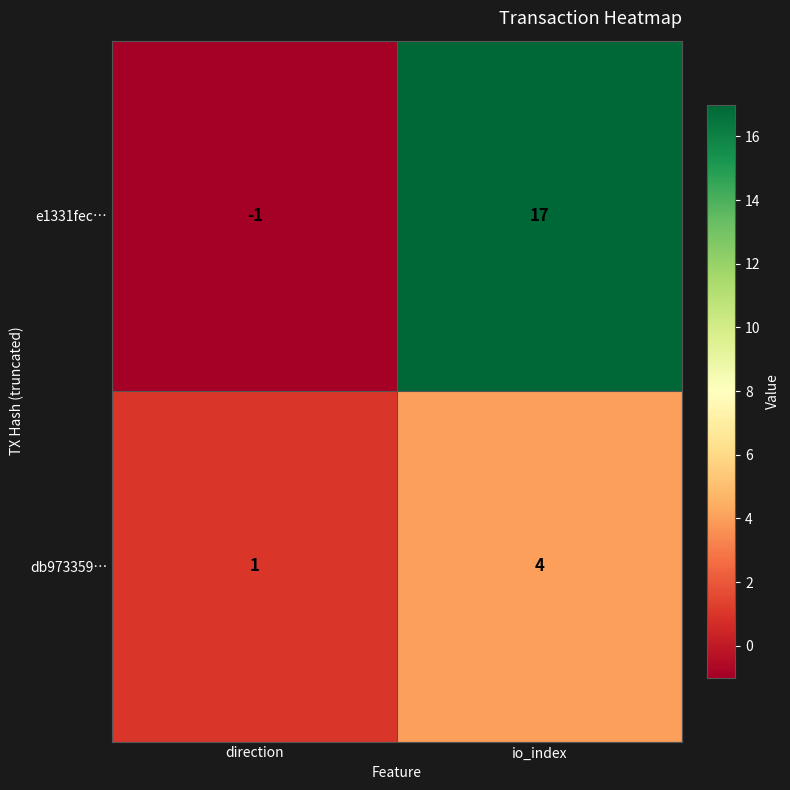

Reading left to right, extract all data points from this chart.

e1331fec…: direction=-1	io_index=17
db973359…: direction=1	io_index=4